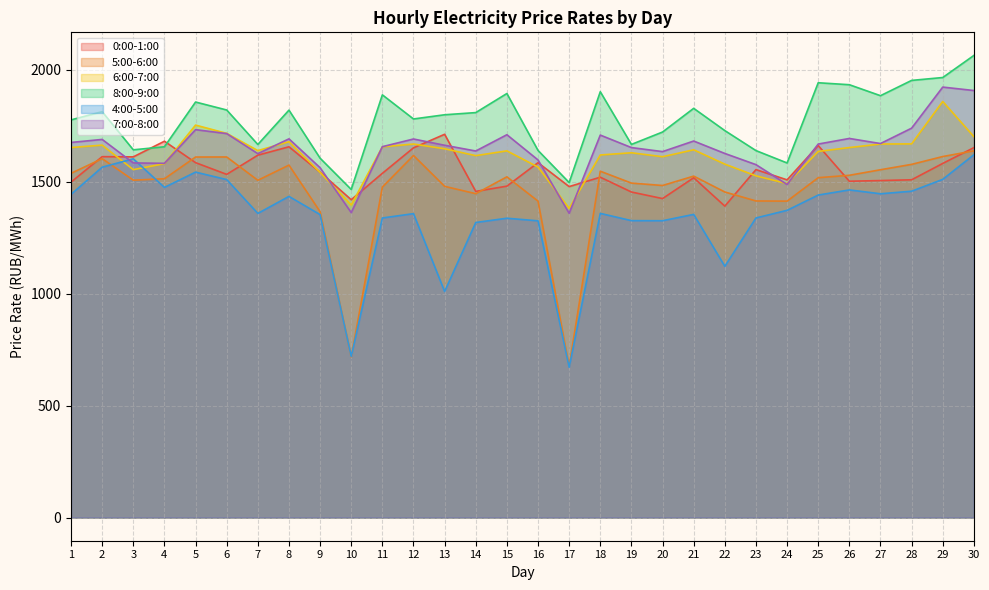

What is the average value of the 8:00-9:00 series?

1775.1